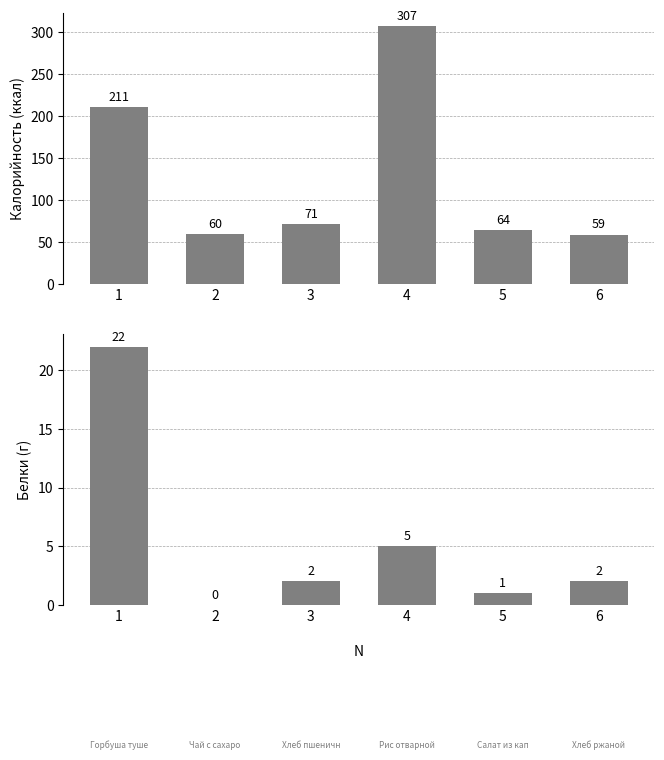

Which series has the largest range (max minus min)?

Калорийность